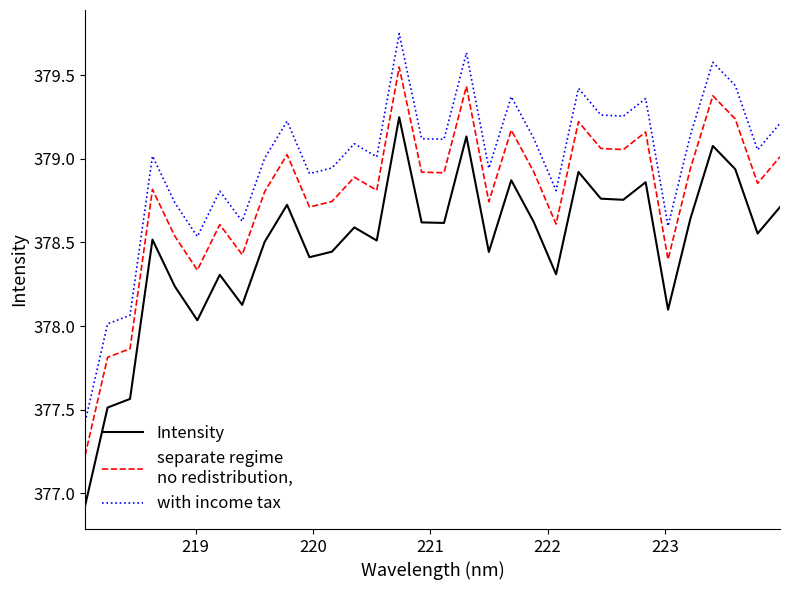

How many lines are shown in the chart?

3